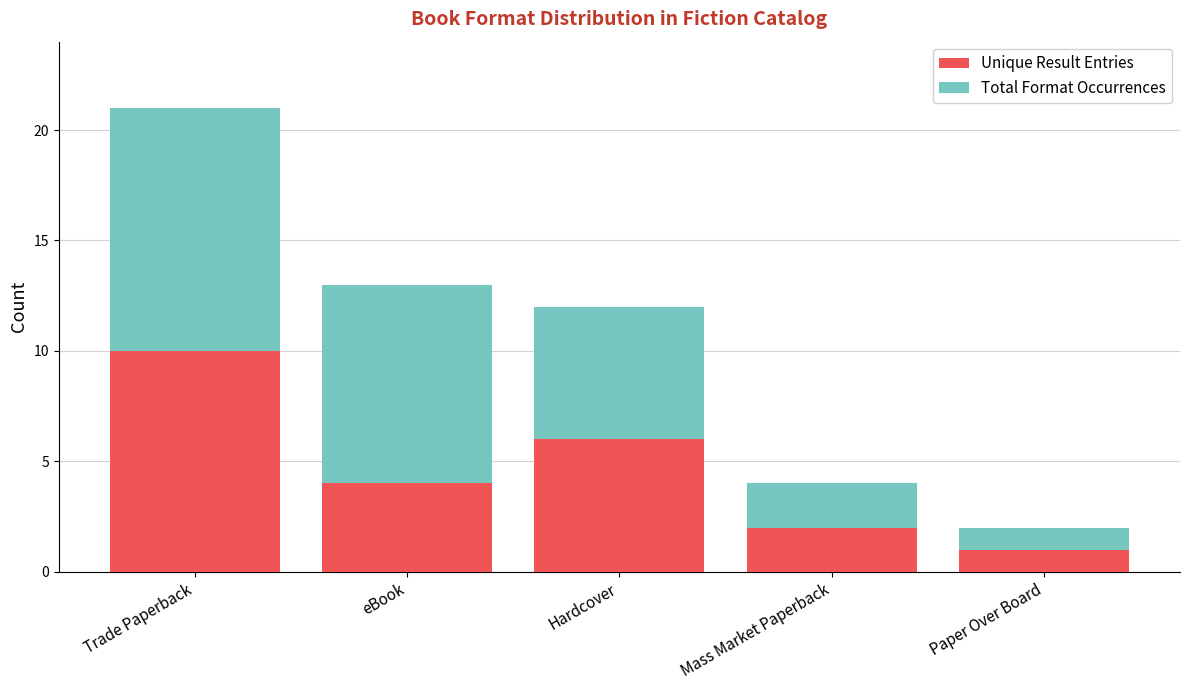

Read the Unique Result Entries value at eBook.

4